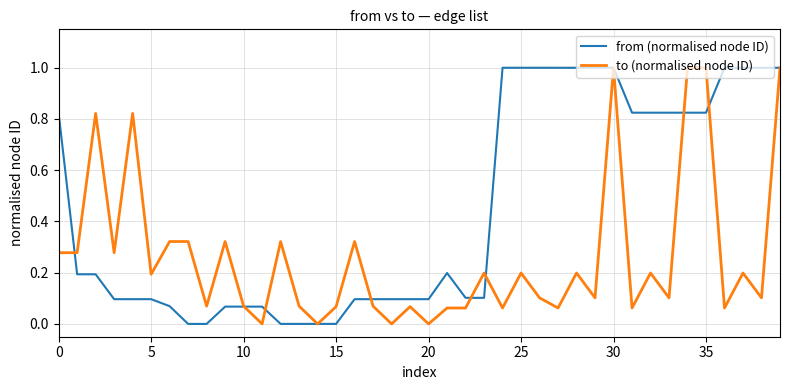

List the series in order of their overall mean, highest first.

from (normalised node ID), to (normalised node ID)